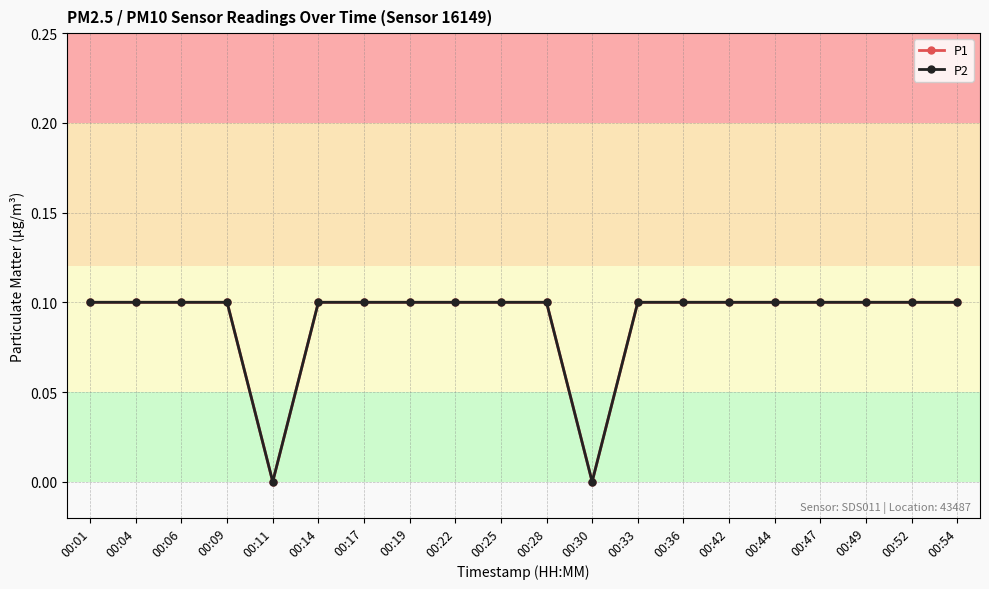

Which category has the highest value across all series?

00:01